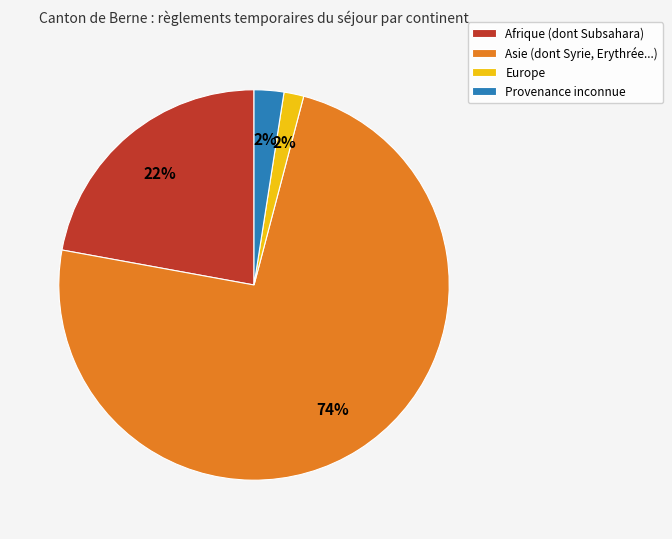

To the nearest percent, what is the difference between the largest and smallest slice percentages?

72%